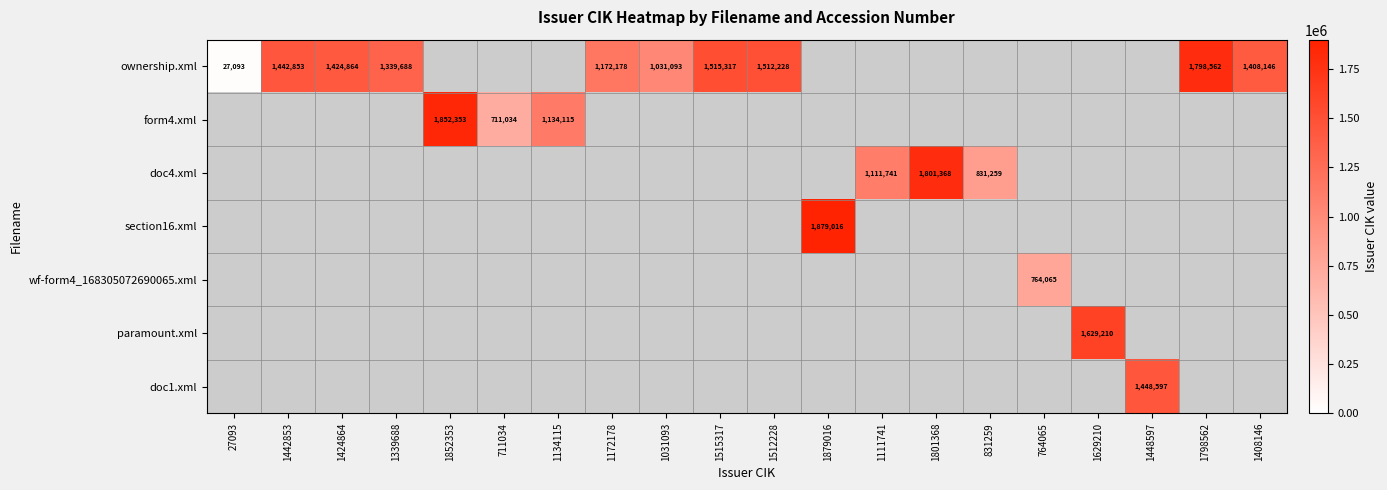

The value of ownership.xml at 27093 is 27093. True or false?

True